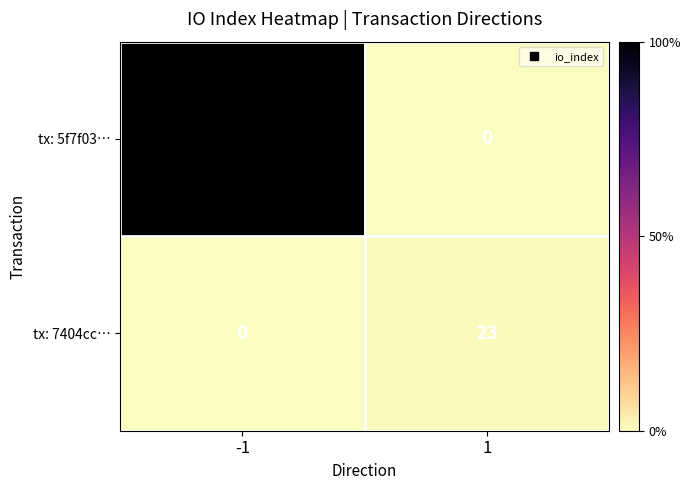

What is the sum of the tx: 7404cc… values at -1 and 1?

23